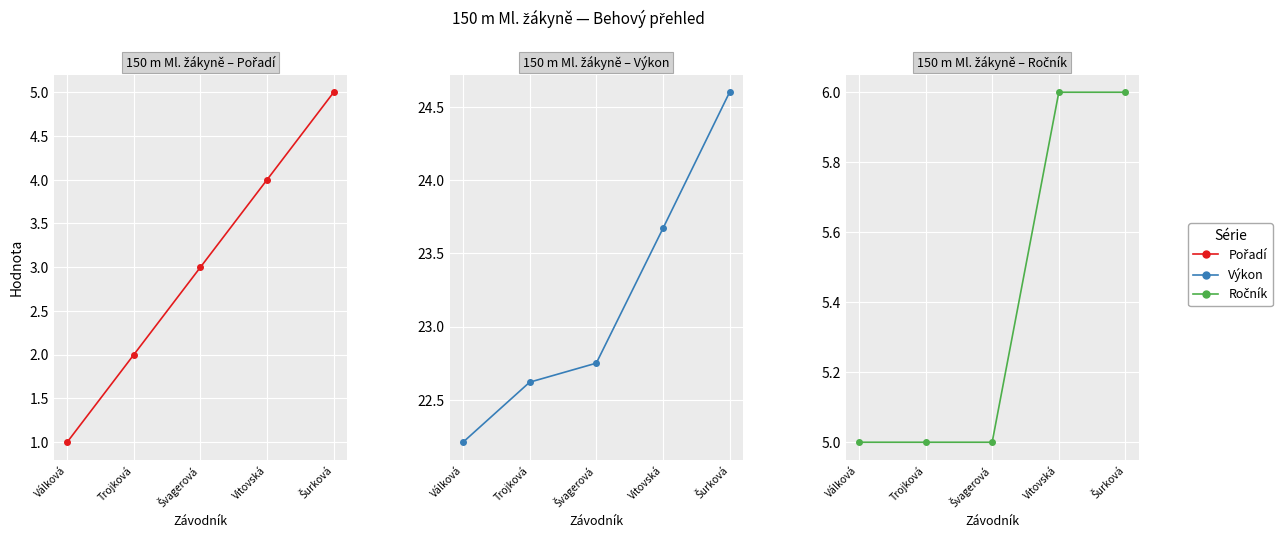

What is the label of the 4th point from the left?

Vitovská